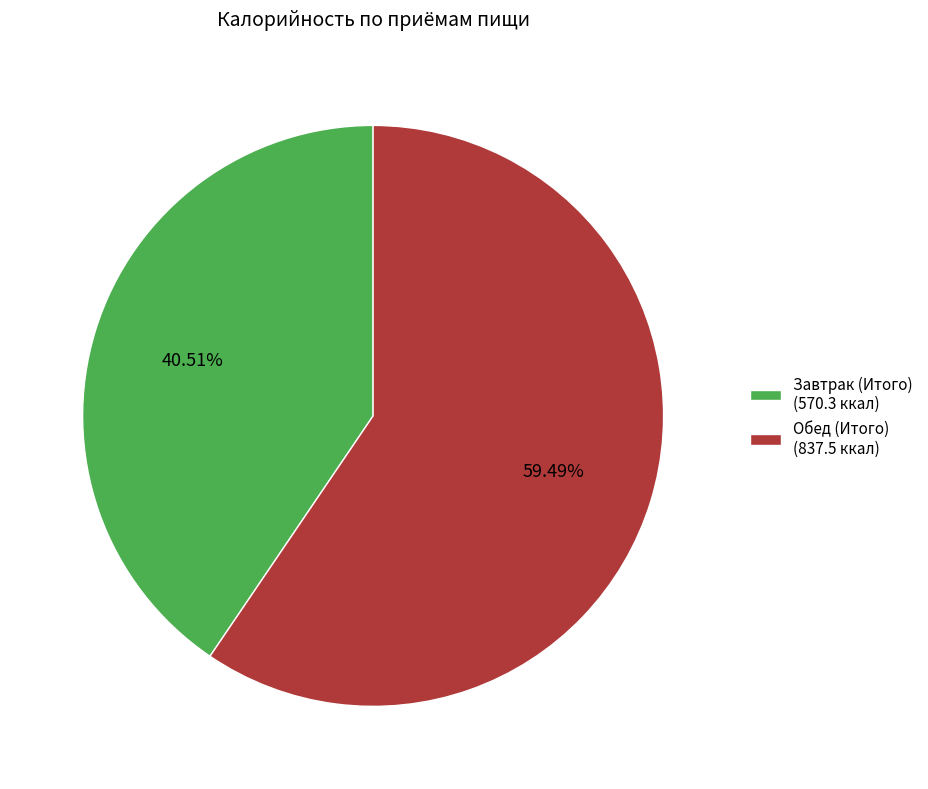

Which has a higher value, Завтрак (Итого) (570.3 ккал) or Обед (Итого) (837.5 ккал)?

Обед (Итого) (837.5 ккал)